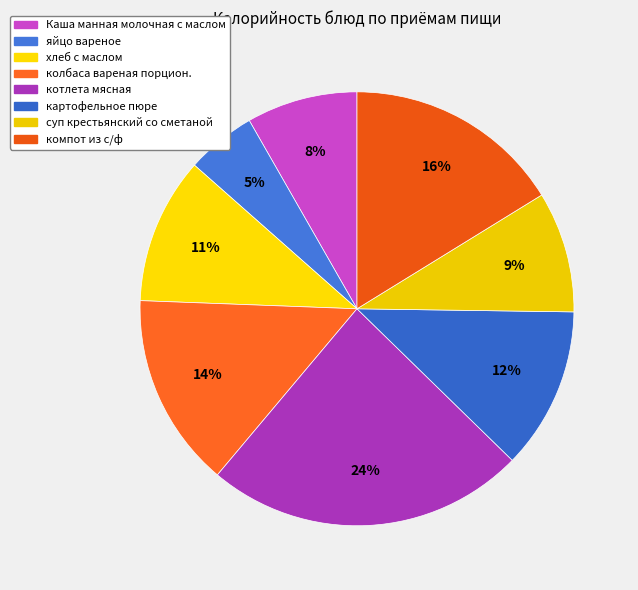

Does суп крестьянский со сметаной represent more than half of the total?

No